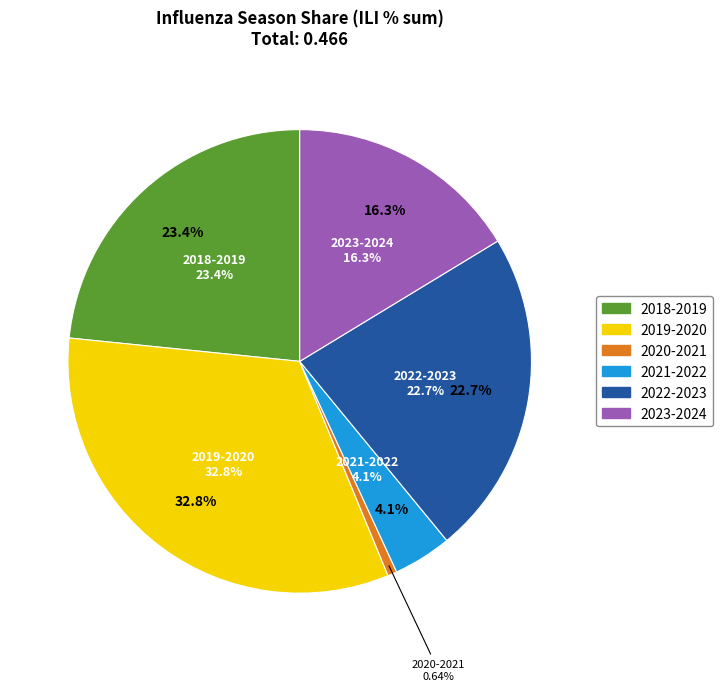

What is the largest slice in the pie chart?

2019-2020